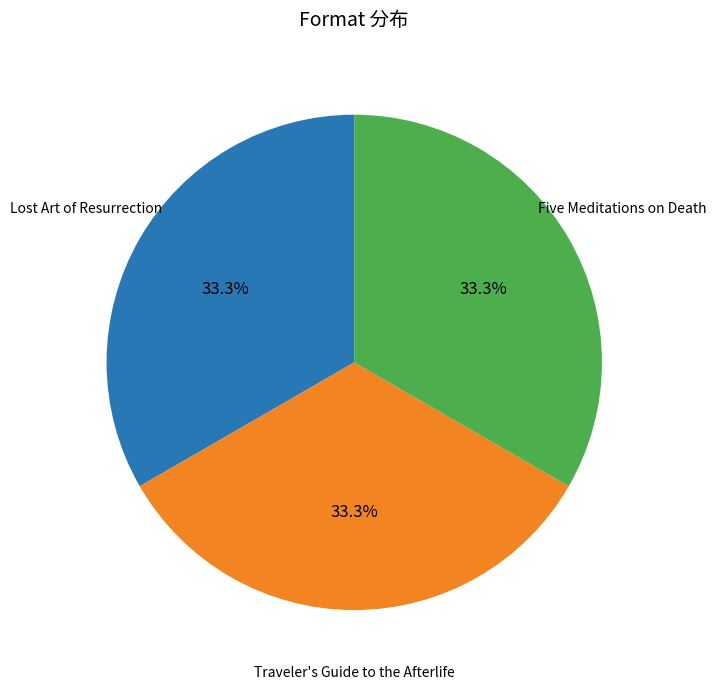

What percentage is NOT represented by Five Meditations on Death?

66.7%